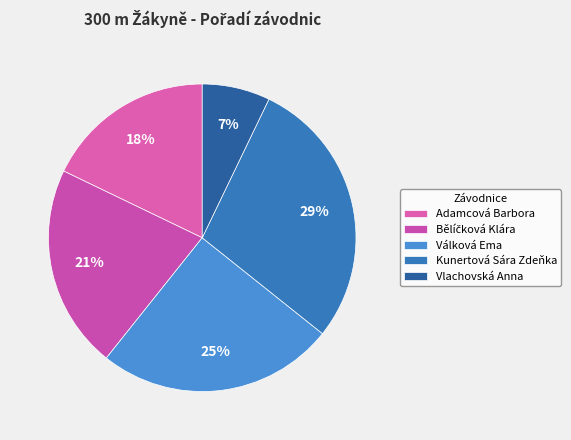

How many segments does this pie chart have?

5